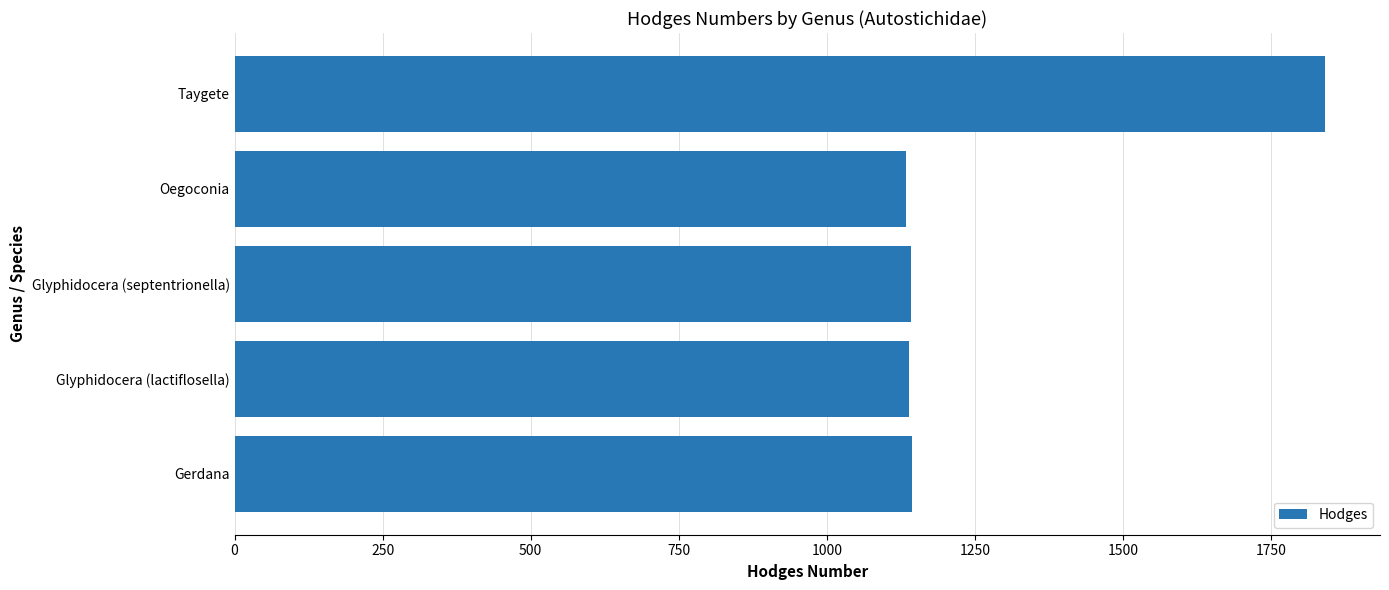

Which label corresponds to the largest value in the chart?

Taygete